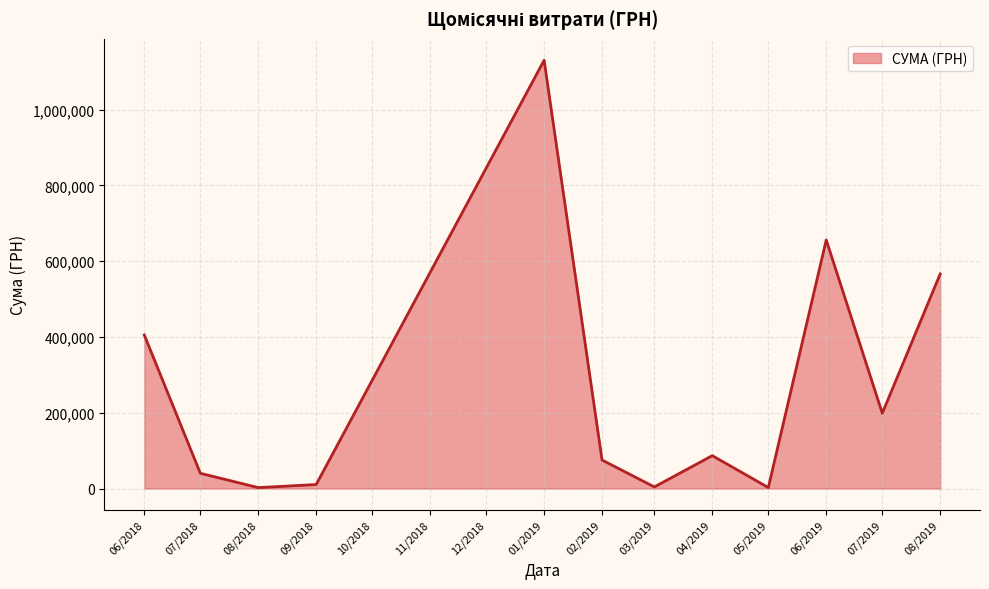

What is the ratio of the value at 04/2019 to the value at 02/2019?

1.2